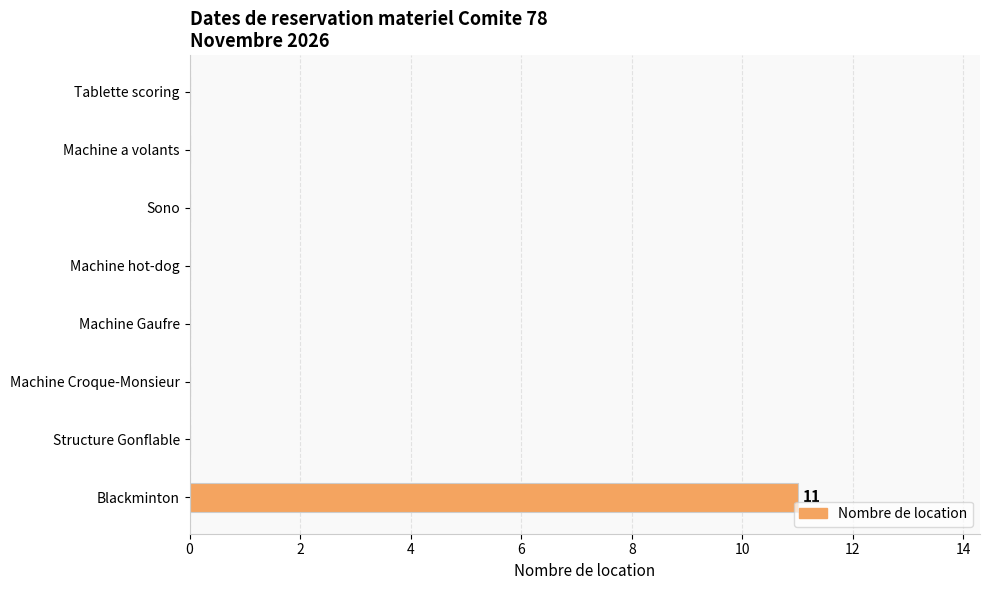

What is the sum of the values at Blackminton and Machine a volants?

11